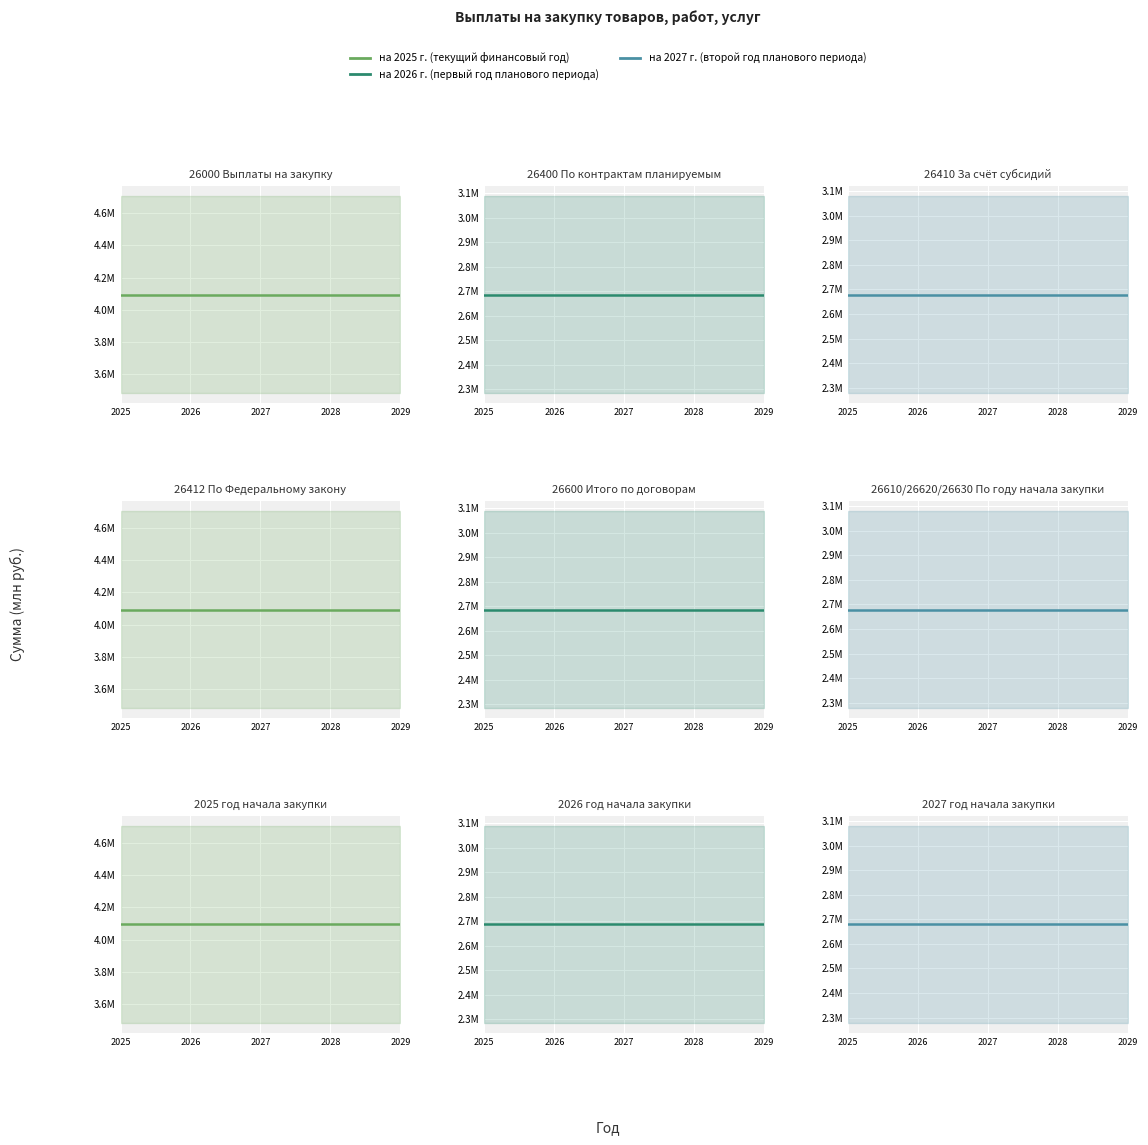

Which series has the largest range (max minus min)?

на 2025 г. (текущий финансовый год)